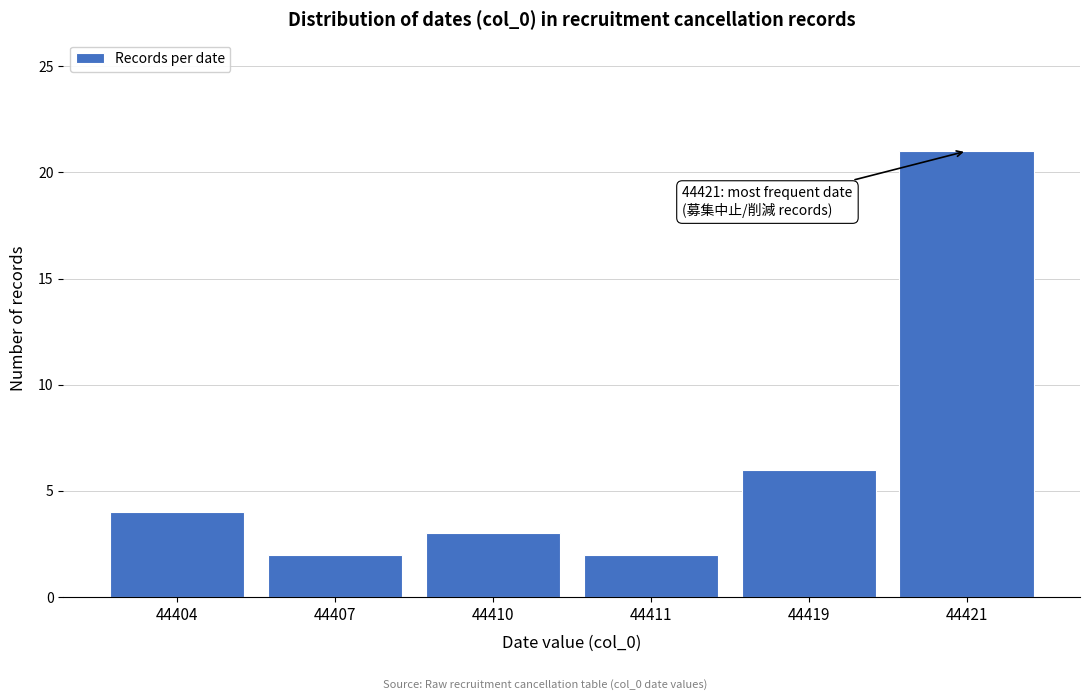

Reading left to right, transcribe all the data shown in this chart.

4	2	3	2	6	21